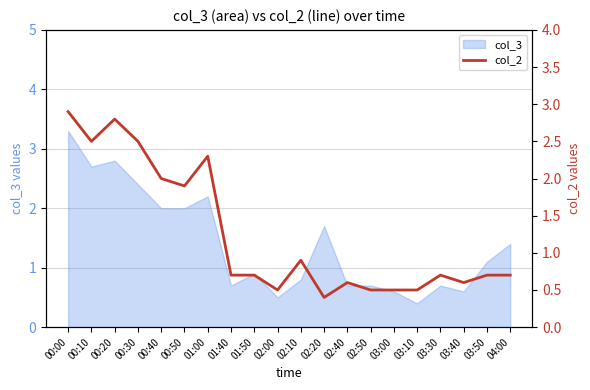

What position from the left is 00:20?

3